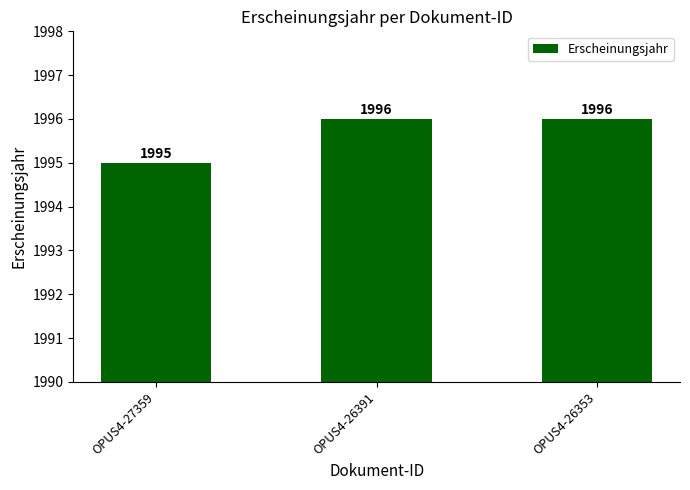

True or false: the data shows 877 at OPUS4-26391.

False